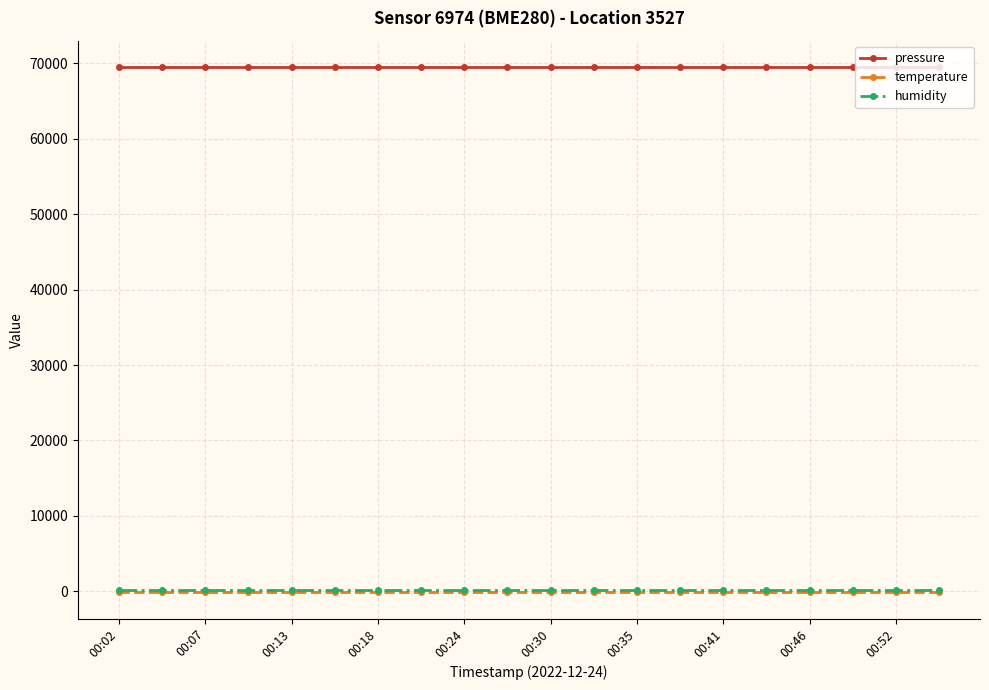

Reading left to right, what are all the values shown in this chart?

pressure: 69532.1	69532.1	69532.1	69532.1	69532.1	69532.1	69532.1	69532.1	69532.1	69532.1	69532.1	69532.1	69532.1	69532.1	69532.1	69532.1	69532.1	69532.1	69532.1	69532.1
temperature: -145.1	-145.1	-145.1	-145.1	-145.1	-145.1	-145.1	-145.1	-145.1	-145.1	-145.1	-145.1	-145.1	-145.1	-145.1	-145.1	-145.1	-145.1	-145.1	-145.1
humidity: 100.0	100.0	100.0	100.0	100.0	100.0	100.0	100.0	100.0	100.0	100.0	100.0	100.0	100.0	100.0	100.0	100.0	100.0	100.0	100.0